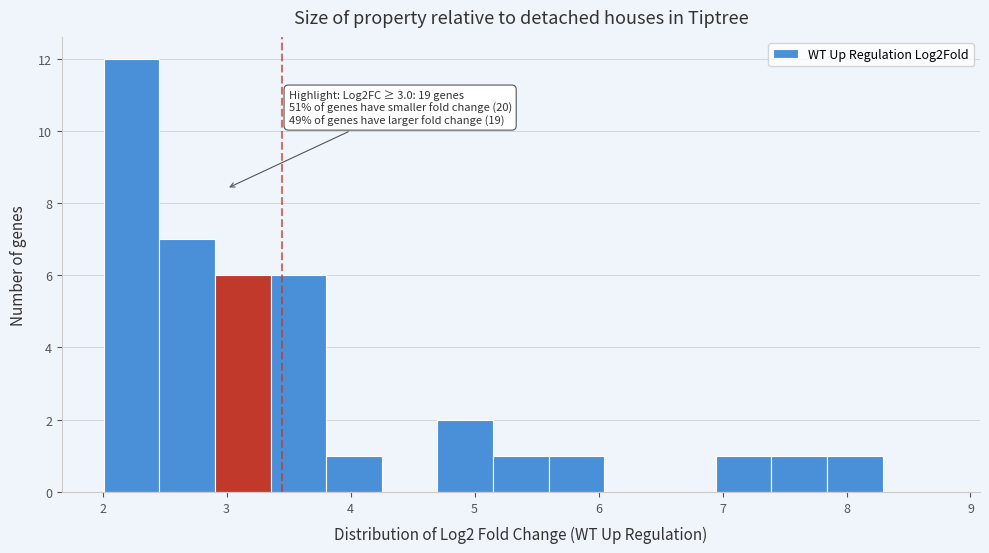

Which range on the x-axis has the tallest bar?

2.0 to 2.5